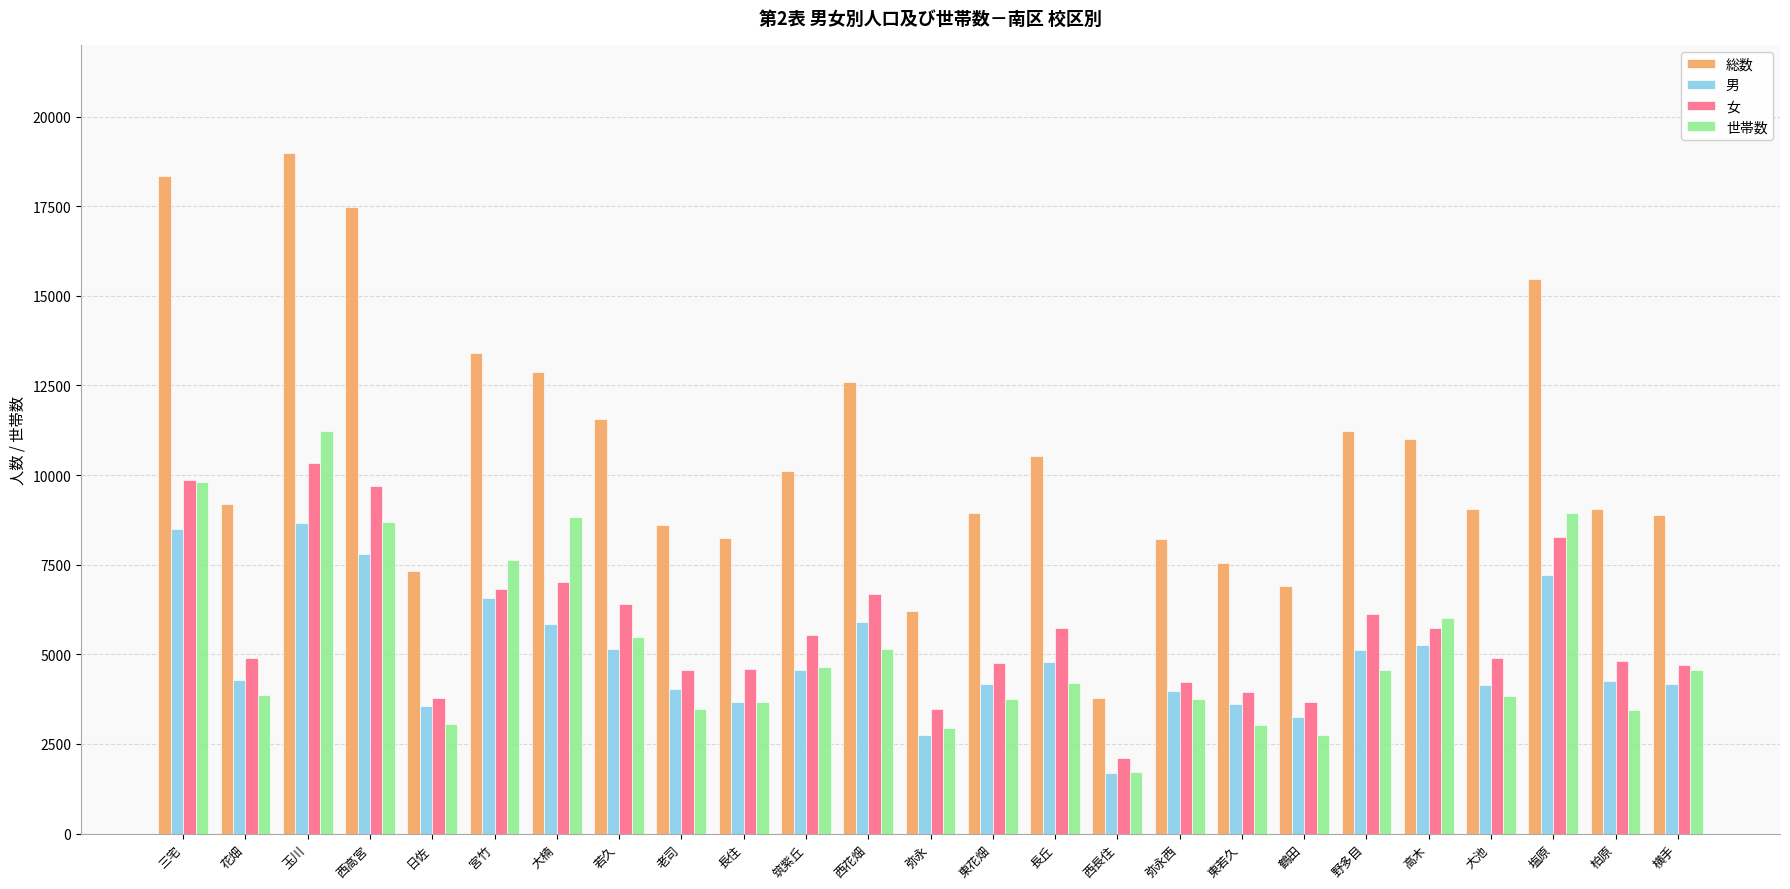

Which series has the widest spread of values?

総数